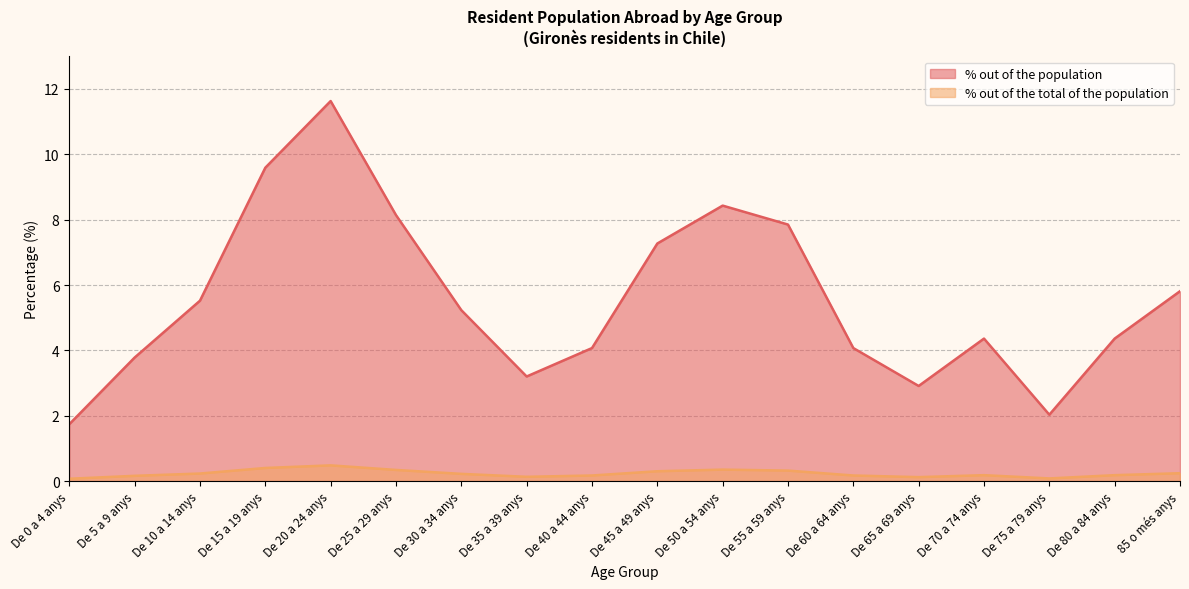

How many % out of the total of the population values are between 0 and 1?

18